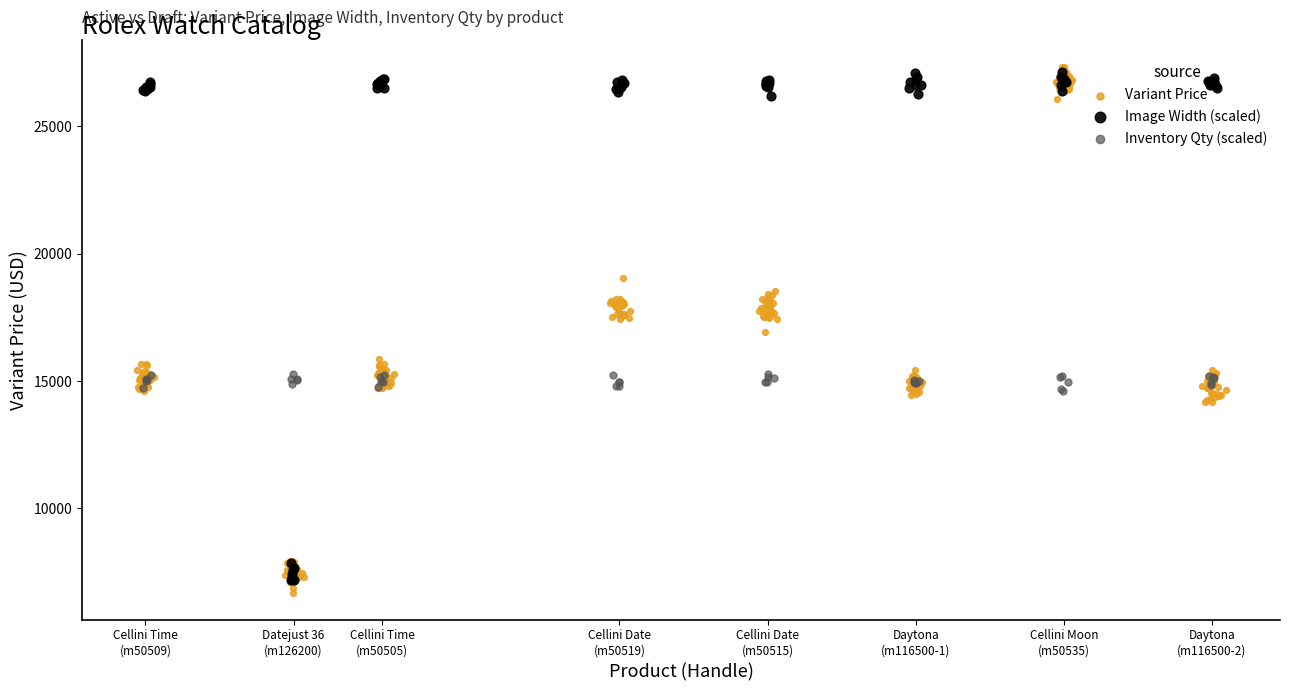

Which series has the widest spread of Y values?

Variant Price